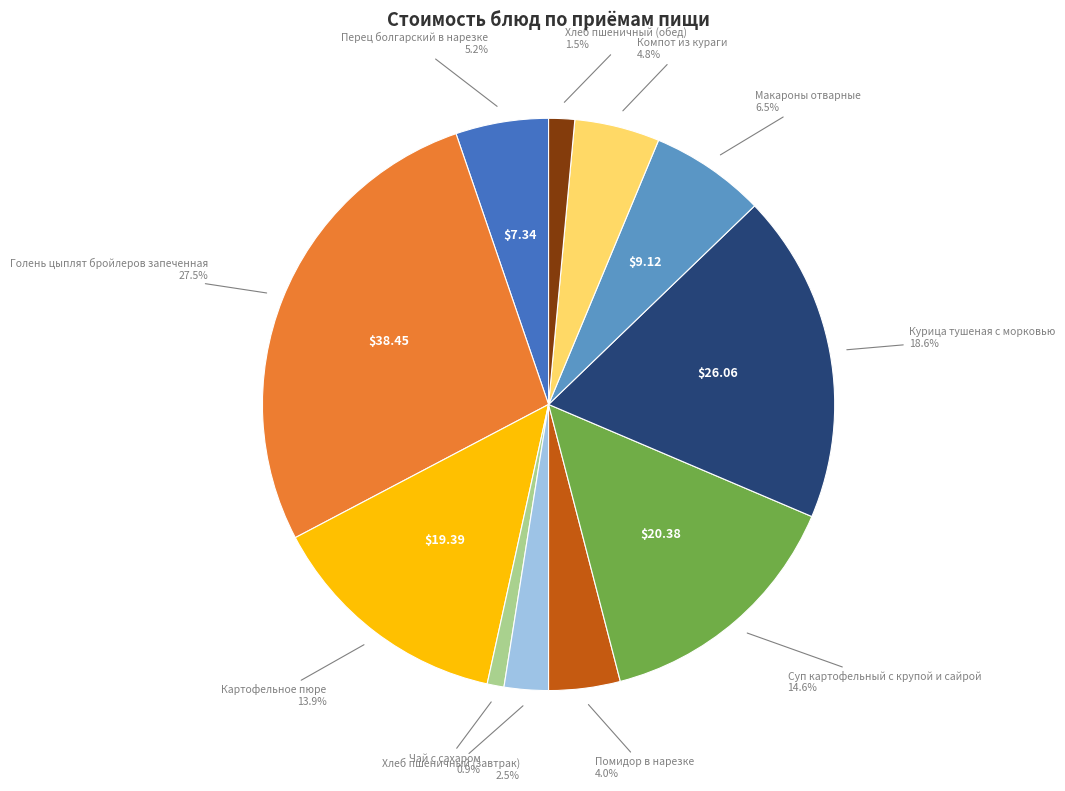

Is there a majority slice in this chart?

No